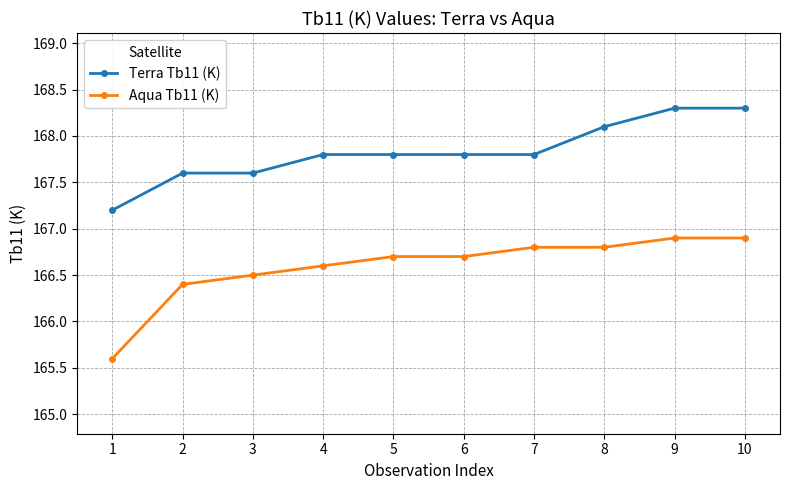

Is this an area chart (filled region under the line)?

No